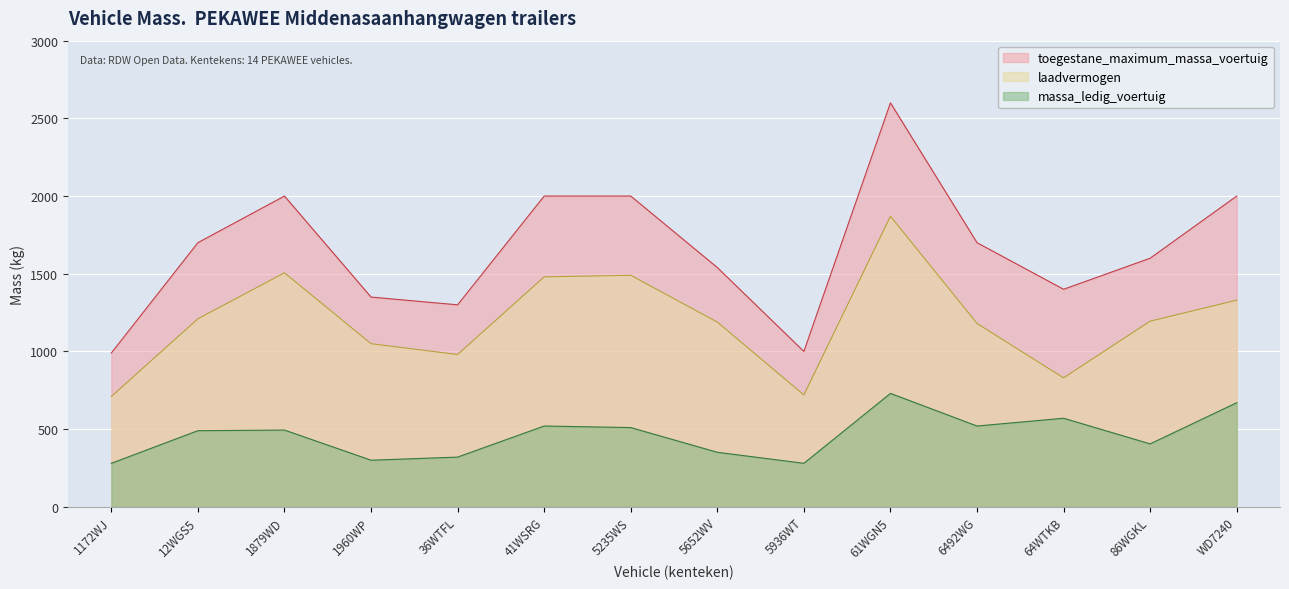

At which category is the sum across all series the highest?

61WGN5